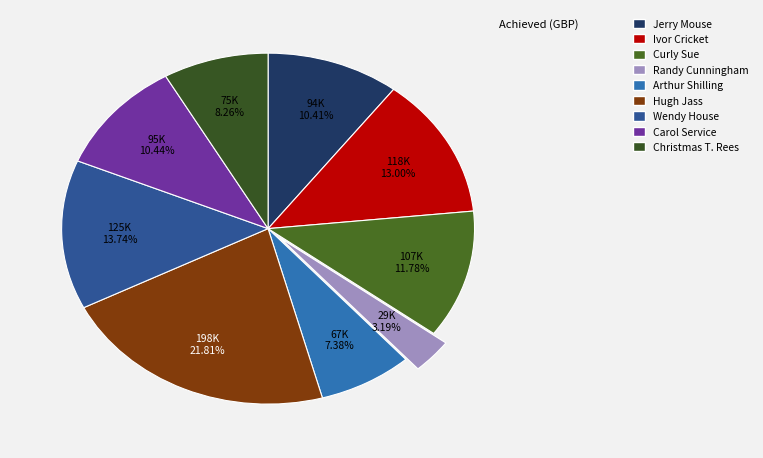

Does any single category account for the majority?

No